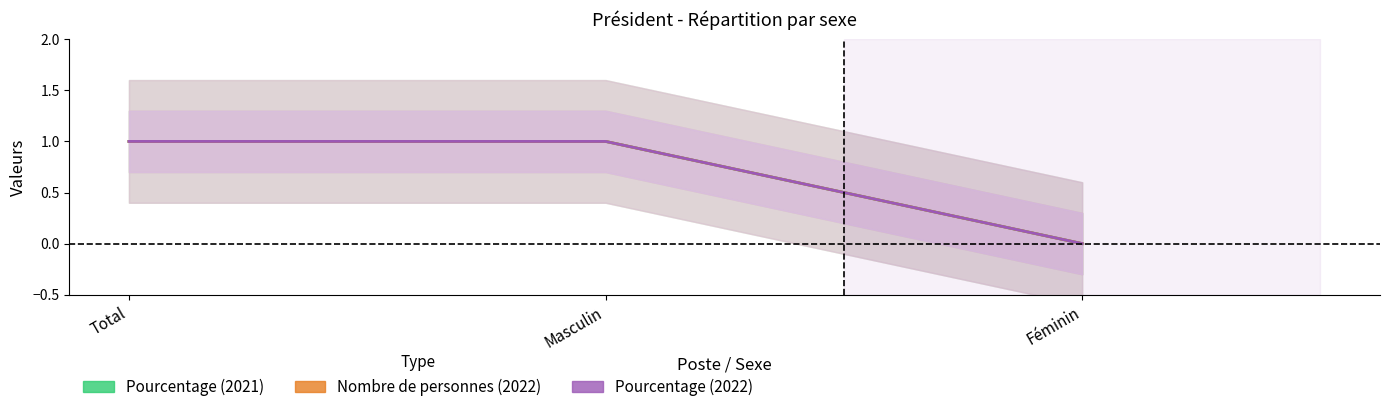

Is the value of Nombre de personnes (2022) at Féminin greater than the value of Pourcentage (2022) at Total?

No